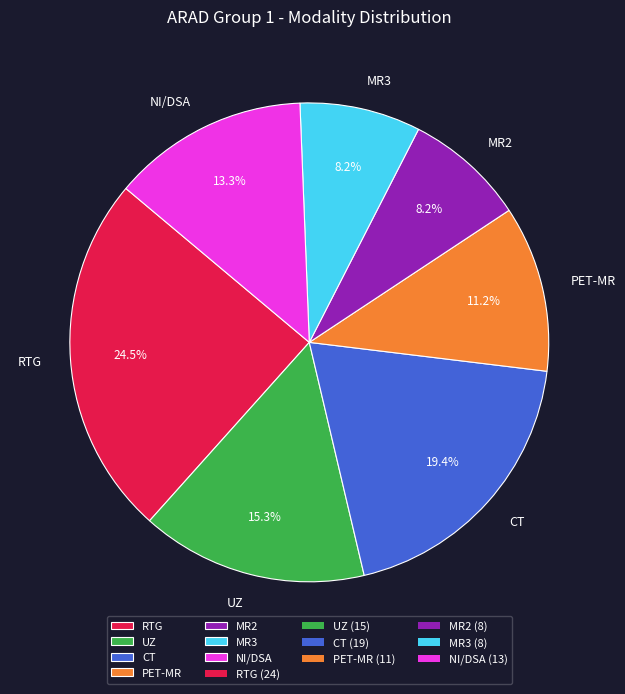

Which slice is the largest?

RTG